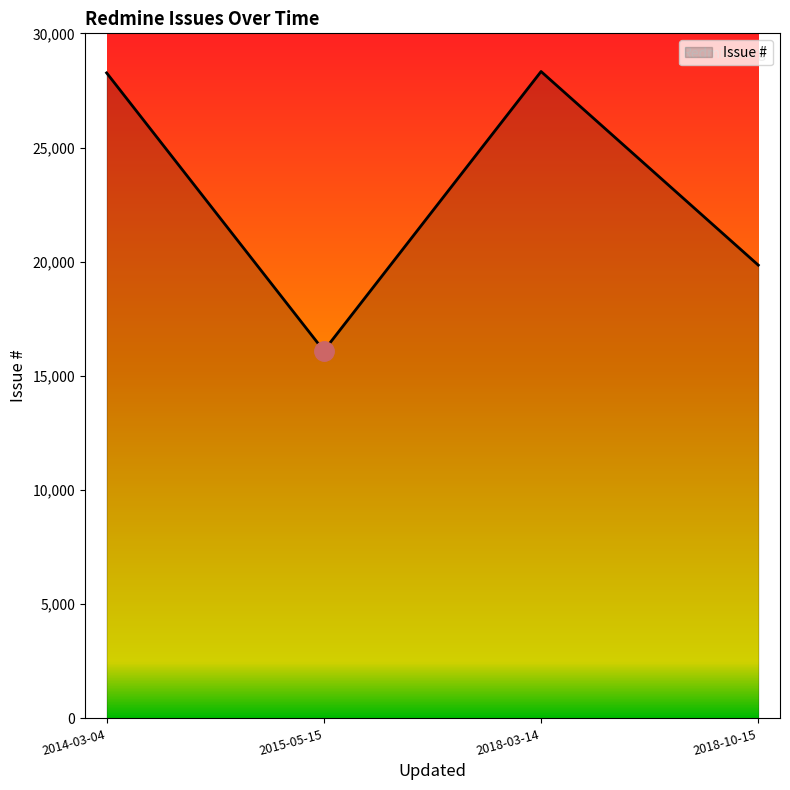

What is the minimum value shown in the chart?

16100